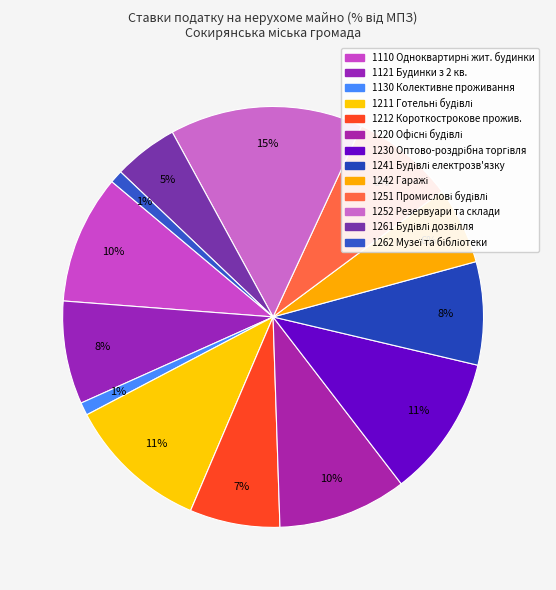

To the nearest percent, what is the average slice percentage?

8%